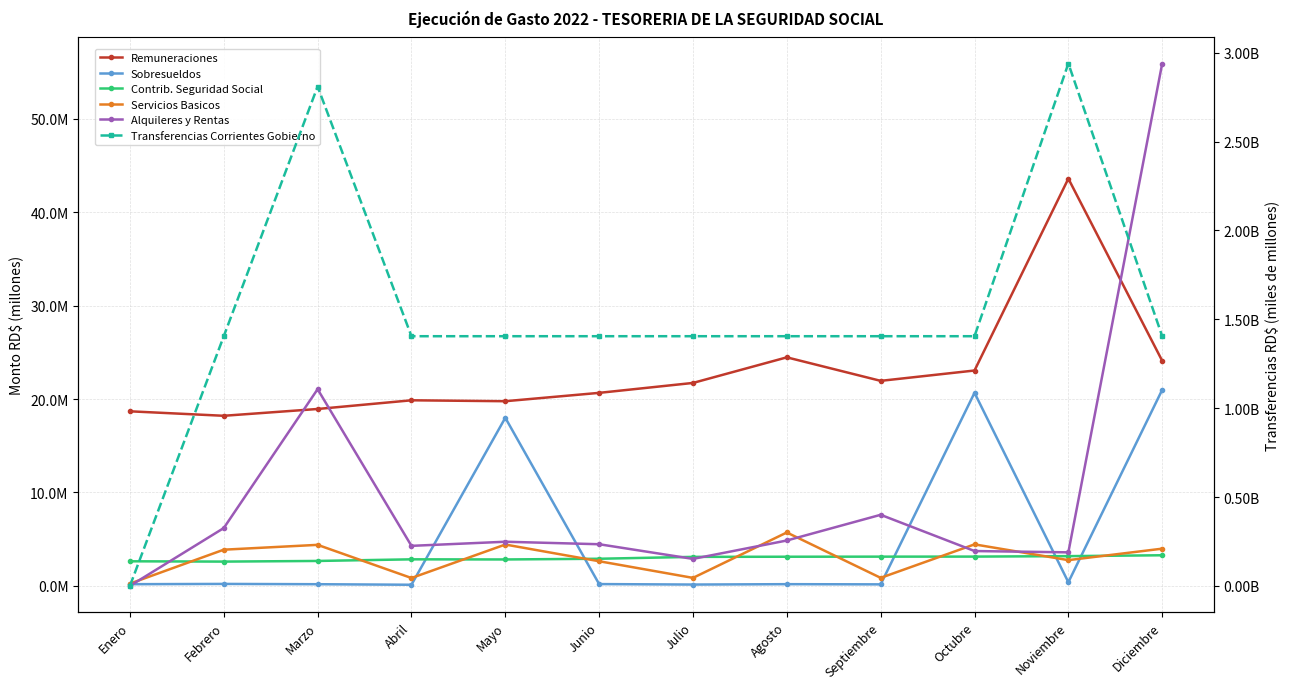

Reading right to left, what are all the values shown in this chart?

Remuneraciones: 24092865.3	43593743.5	23054296.1	21947337.1	24463789.8	21724500.0	20661945.1	19767500.0	19866333.3	18936158.1	18207500.0	18687250.0
Sobresueldos: 20986269.4	390538.8	20667238.9	163049.8	183310.2	142509.4	192298.4	17994666.6	121000.0	178400.8	209946.8	180500.0
Contrib. Seguridad Social: 3277998.9	3184272.5	3134939.5	3129806.3	3120441.0	3106183.3	2903781.8	2828758.3	2842010.6	2668755.4	2599435.6	2632669.1
Servicios Basicos: 3983970.2	2756743.4	4443215.1	859306.0	5717608.4	856185.7	2638201.9	4425865.4	842931.7	4392167.5	3874789.6	241258.3
Alquileres y Rentas: 55917345.9	3590771.8	3730386.5	7609434.8	4858255.6	2889255.2	4458720.2	4725522.2	4285134.1	21054007.2	6190488.1	0.0
Transferencias Corrientes Gobierno: 1405044333.0	2939724333.3	1405044333.3	1405044333.3	1405044333.3	1405044333.3	1405044333.3	1405044333.3	1405044333.3	2810088666.3	1405044333.0	0.0